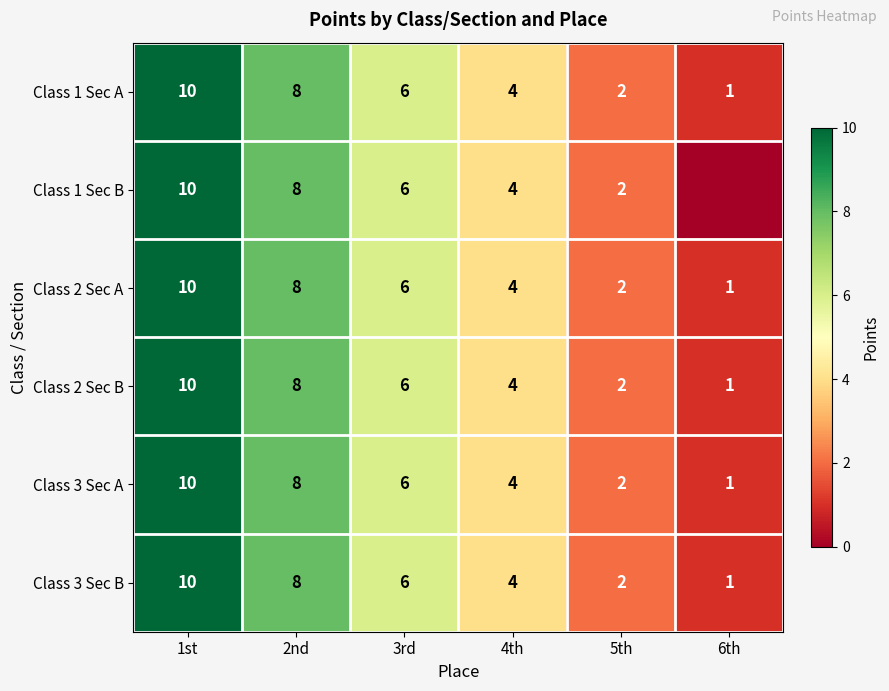

What is the total value across all series at 1st?

60